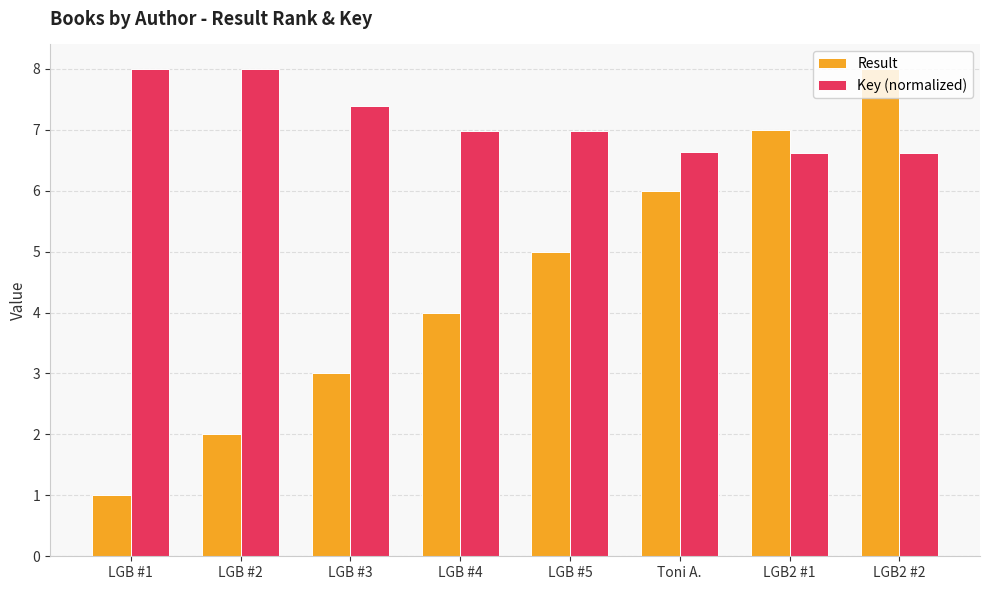

How many bars are there in total?

16